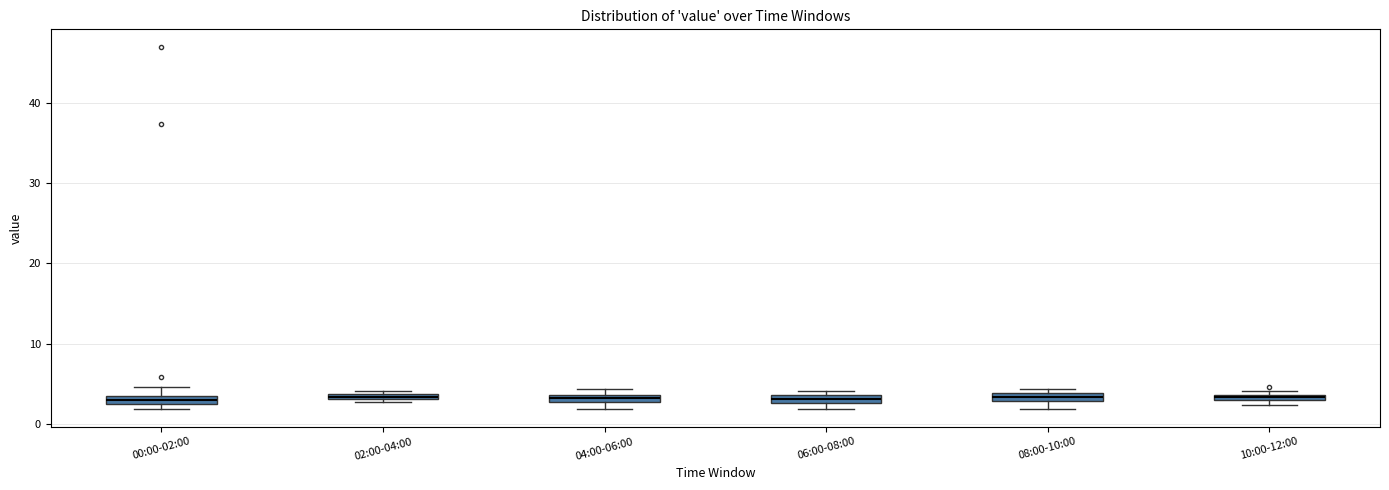

Where is the lower edge of the box for 04:00-06:00 on the y-axis? The values are not printed on the chart, so give them approximately, as read against the axis.

3